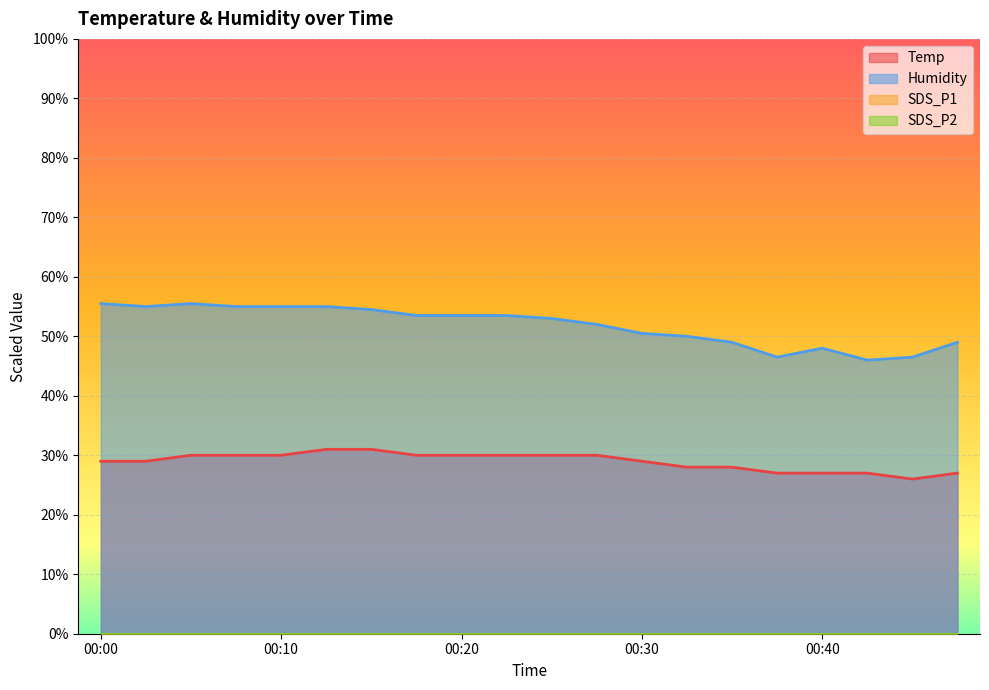

Reading left to right, what are all the values shown in this chart?

Temp: 29.0	29.0	30.0	30.0	30.0	31.0	31.0	30.0	30.0	30.0	30.0	30.0	29.0	28.0	28.0	27.0	27.0	27.0	26.0	27.0
Humidity: 55.5	55.0	55.5	55.0	55.0	55.0	54.5	53.5	53.5	53.5	53.0	52.0	50.5	50.0	49.0	46.5	48.0	46.0	46.5	49.0